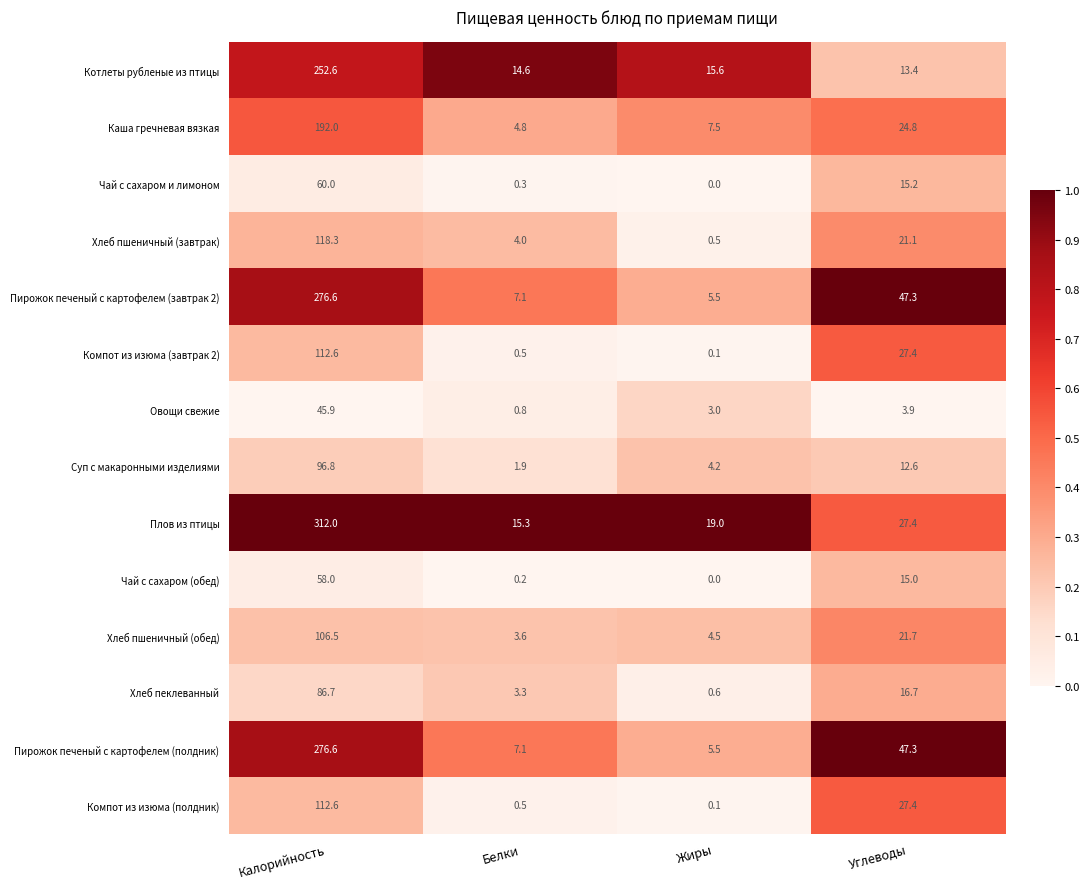

What is the spread (max minus min) of values at Жиры?

19.0